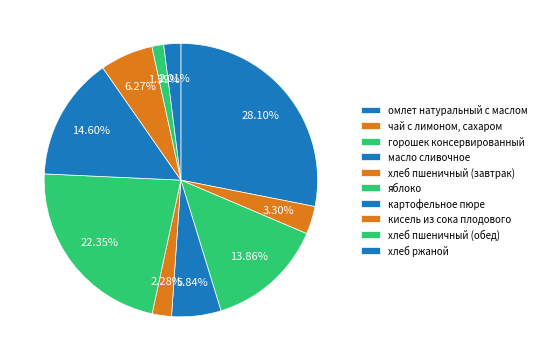

How many slices are in this pie chart?

10